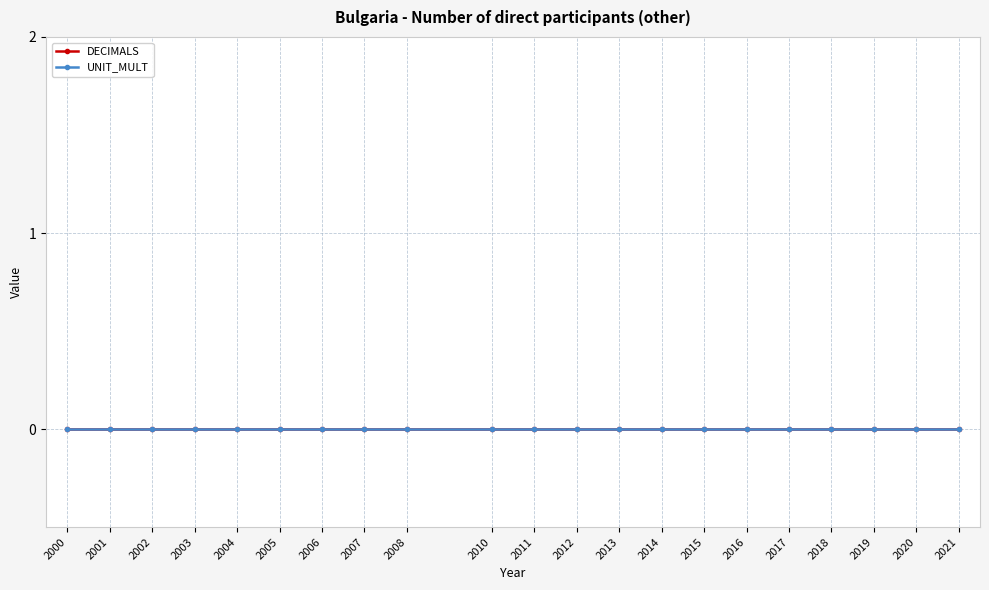

What is the sum of the TIME_PERIOD values at 2004 and 2003?

4007